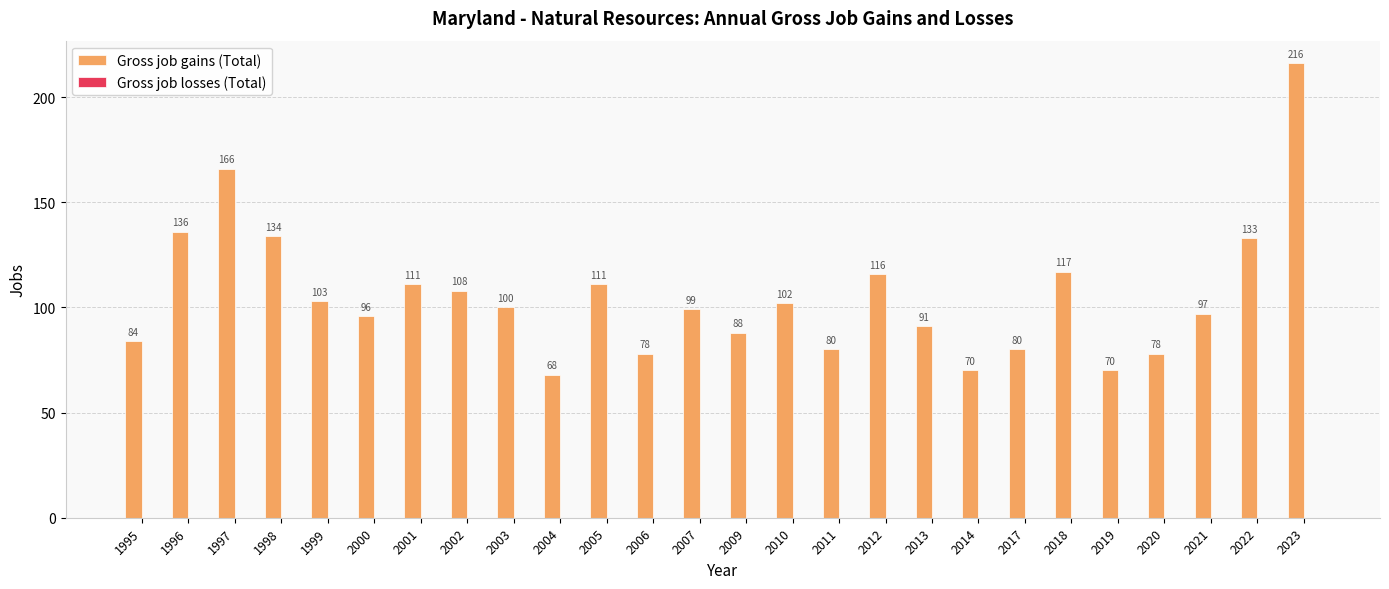

What is the sum of all values?

2732